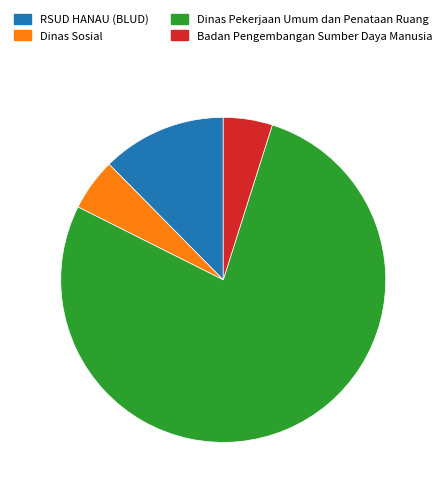

What is the majority slice?

Dinas Pekerjaan Umum dan Penataan Ruang